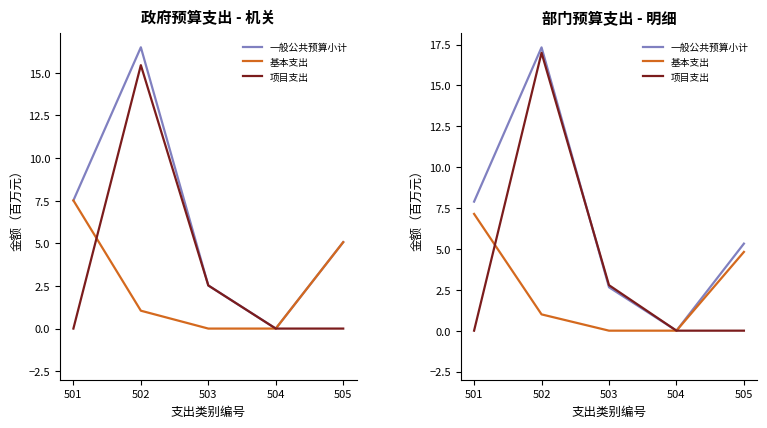

Which series has the largest total across all categories?

一般公共预算小计